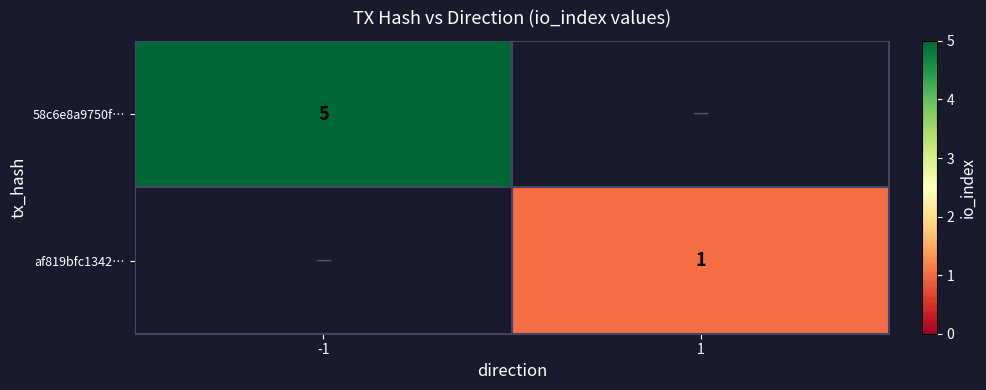

Is the value of af819bfc1342… at 1 greater than the value of 58c6e8a9750f… at -1?

No